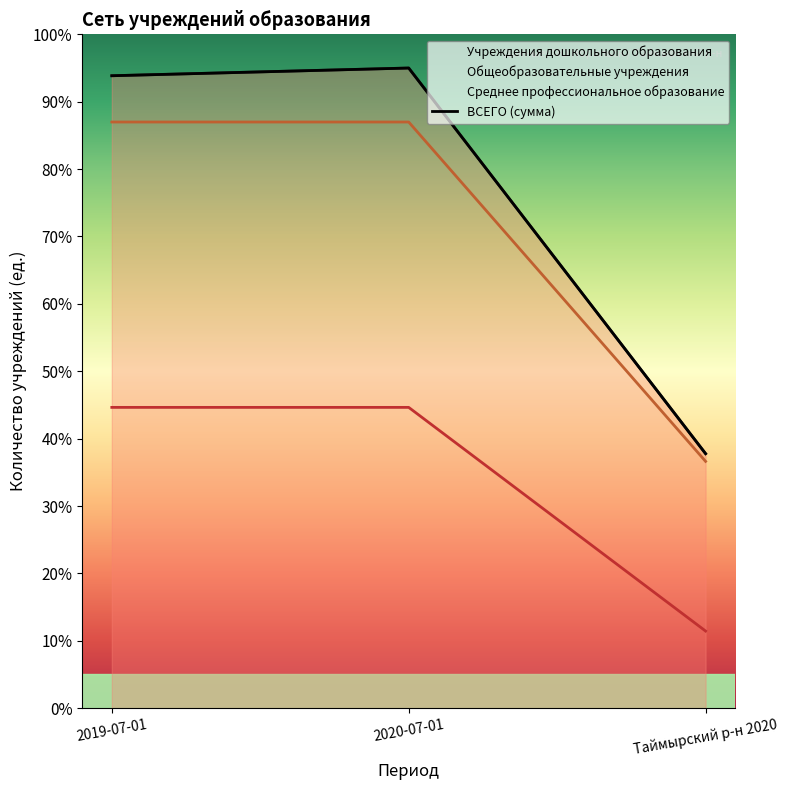

List the labels in order of value, smallest first.

Таймырский р-н 2020, 2019-07-01, 2020-07-01